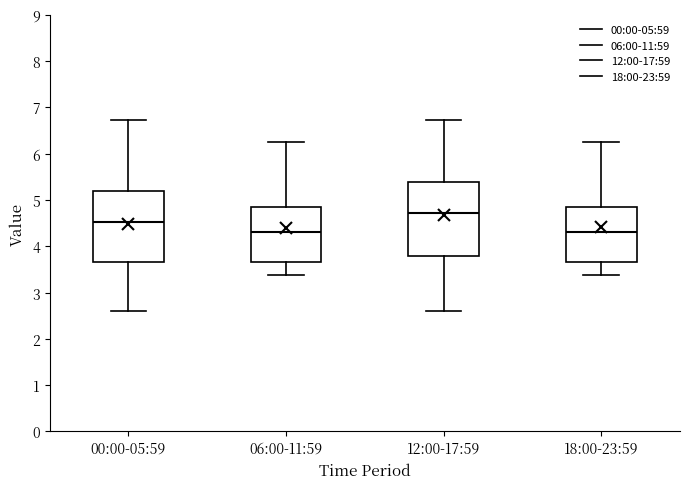

Reading left to right, read every box against the y-axis: the position of its median line, the range the box covers, and the ends of its whiskers. The values are not printed on the chart, so give them approximately, as read against the axis.

00:00-05:59: median 4.5, box 3.7 to 5.2, whiskers 2.6 to 6.7
06:00-11:59: median 4.3, box 3.7 to 4.9, whiskers 3.4 to 6.3
12:00-17:59: median 4.7, box 3.8 to 5.4, whiskers 2.6 to 6.7
18:00-23:59: median 4.3, box 3.7 to 4.9, whiskers 3.4 to 6.3